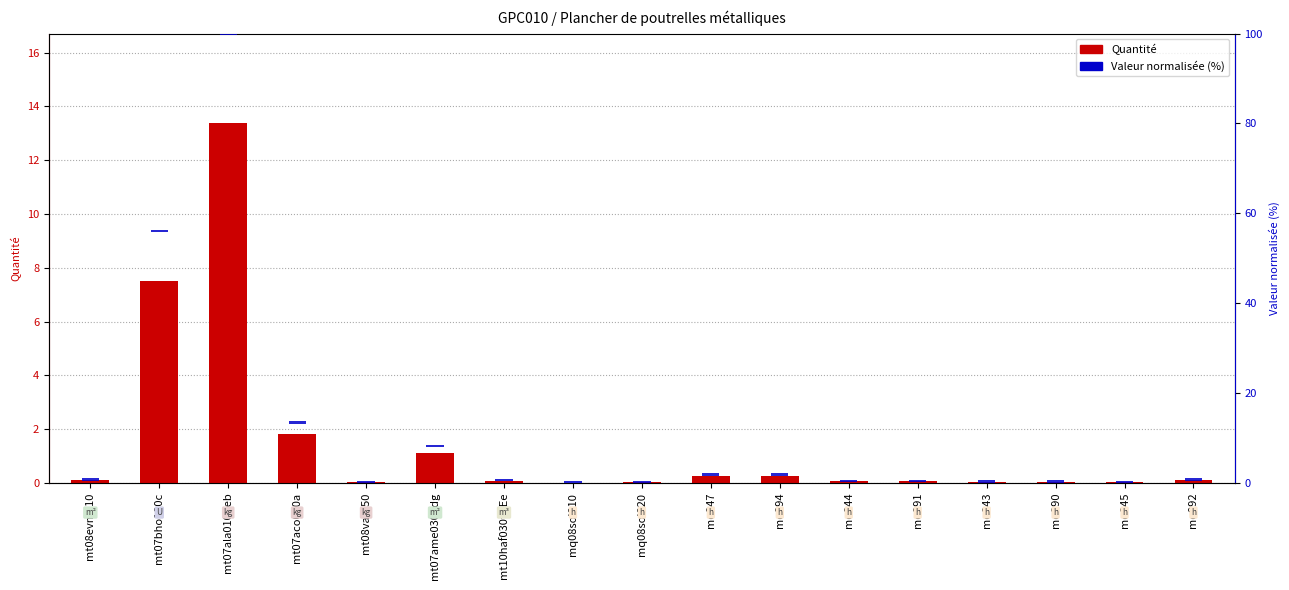

What is the maximum value shown in the chart?

13.4